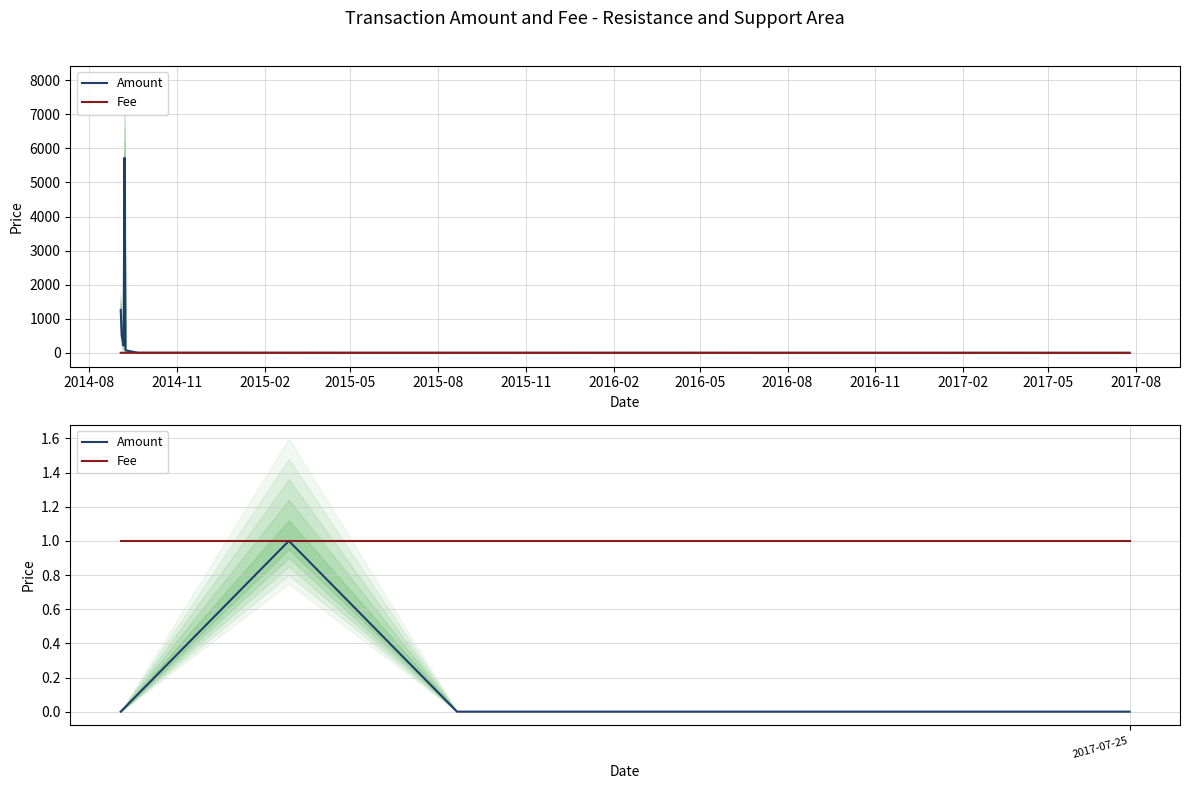

True or false: Fee and Amount cross at least once.

False